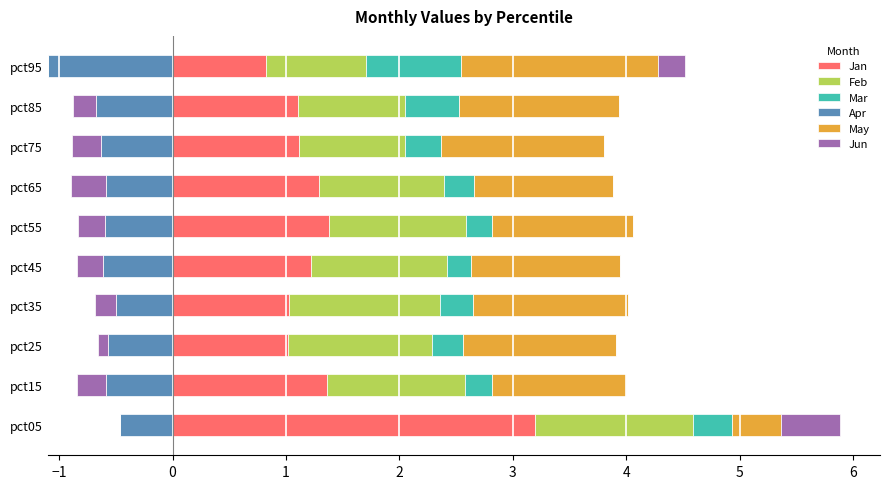

What is the maximum value shown in the chart?

3.2